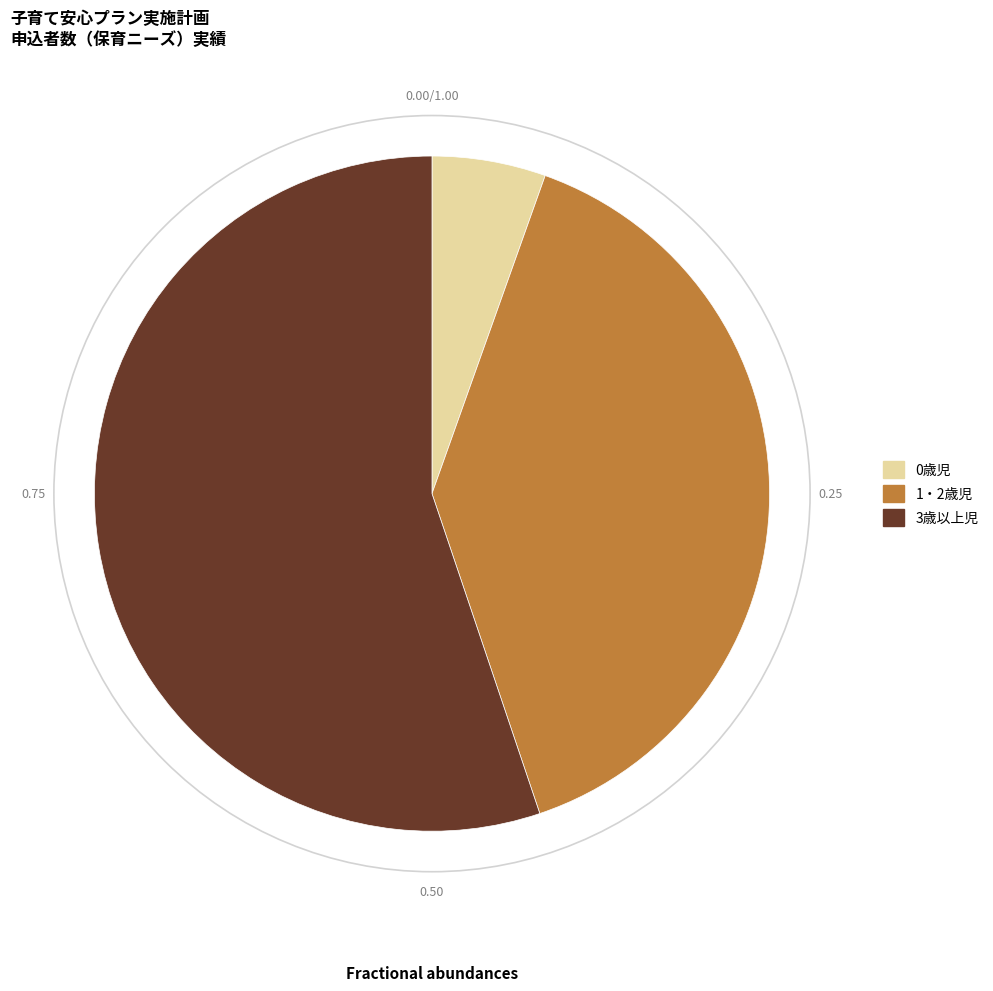

Which has a higher value, 1・2歳児 or 3歳以上児?

3歳以上児